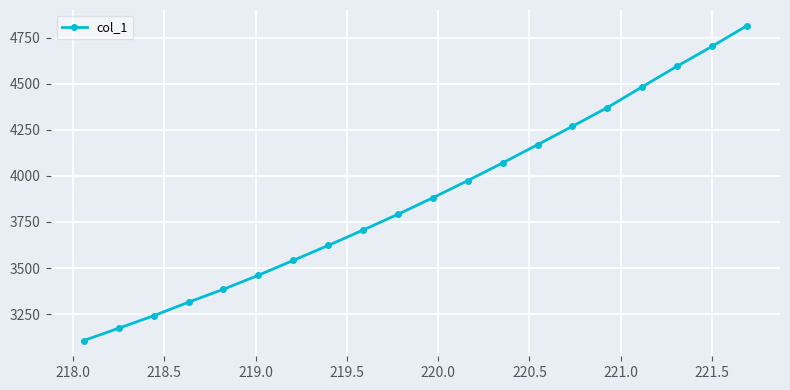

What is the sum of all values?

77677.7